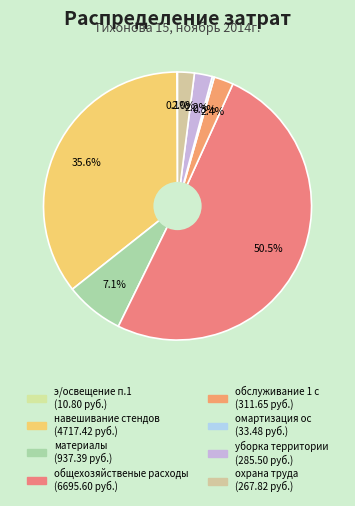

Combined, what portion of the pie is общехозяйственые расходы and э/освещение п.1?

50.6%